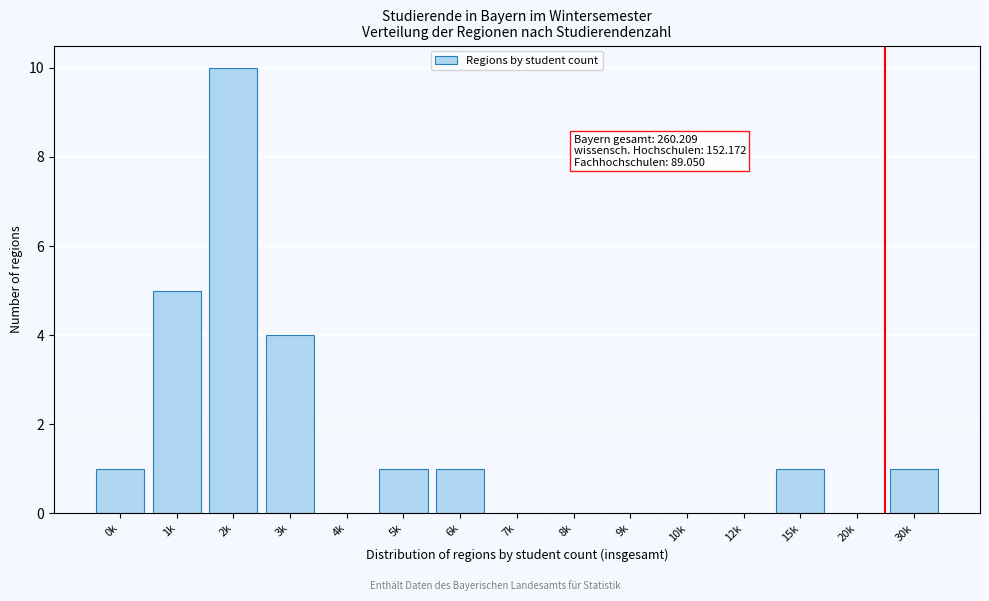

Reading right to left, list all the values displayed in this chart.

30k=1	20k=0	15k=1	12k=0	10k=0	9k=0	8k=0	7k=0	6k=1	5k=1	4k=0	3k=4	2k=10	1k=5	0k=1